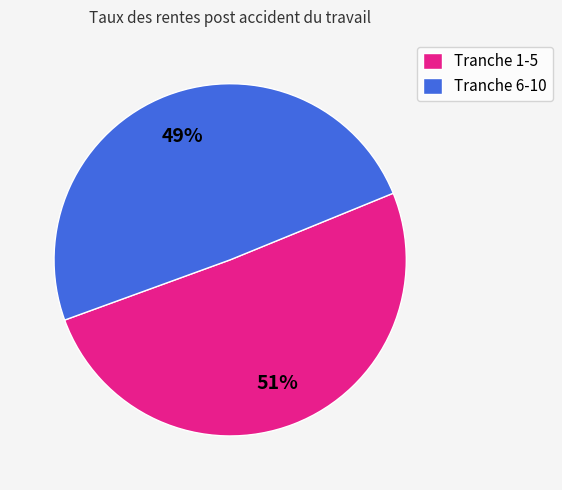

To the nearest percent, what is the average slice percentage?

50%